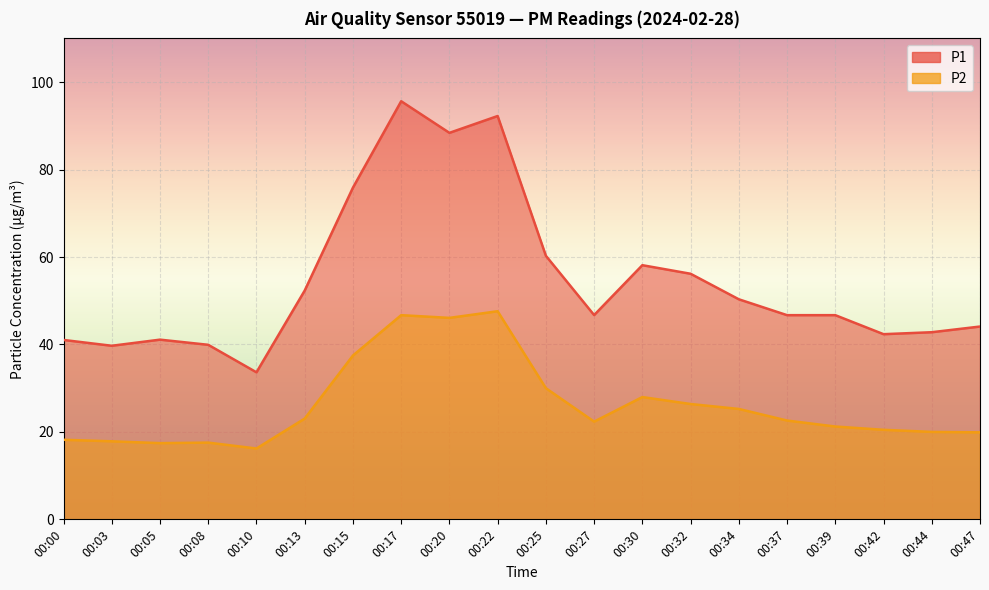

Reading right to left, list all the values displayed in this chart.

P1: 44.1	42.8	42.4	46.7	46.7	50.3	56.2	58.1	46.7	60.3	92.2	88.4	95.6	75.9	52.3	33.6	39.9	41.1	39.7	41.0
P2: 19.9	20.0	20.5	21.2	22.6	25.2	26.4	28.0	22.4	30.0	47.6	46.1	46.7	37.5	23.1	16.2	17.6	17.4	17.9	18.2